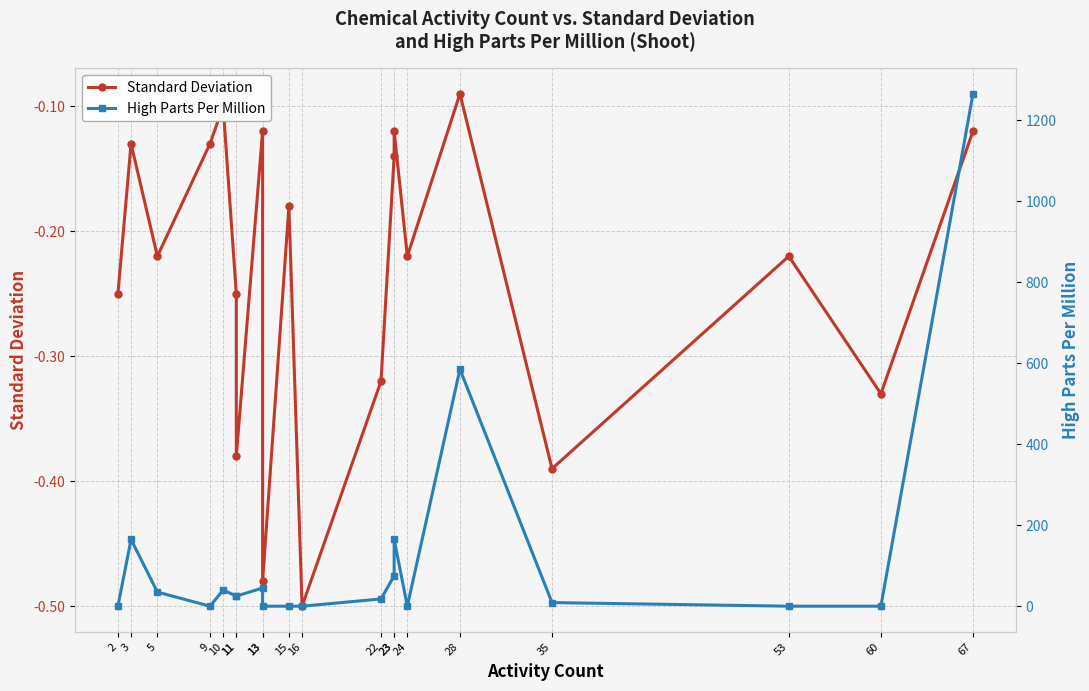

Reading left to right, extract all data points from this chart.

Standard Deviation: -0.2	-0.1	-0.2	-0.1	-0.1	-0.2	-0.4	-0.1	-0.5	-0.2	-0.5	-0.3	-0.1	-0.1	-0.2	-0.1	-0.4	-0.2	-0.3	-0.1
High Parts Per Million: 0.1	165.0	35.0	0.1	40.0	25.0	25.0	45.0	0.1	0.1	0.1	18.0	75.0	165.0	0.1	585.0	9.0	0.1	0.1	1265.0